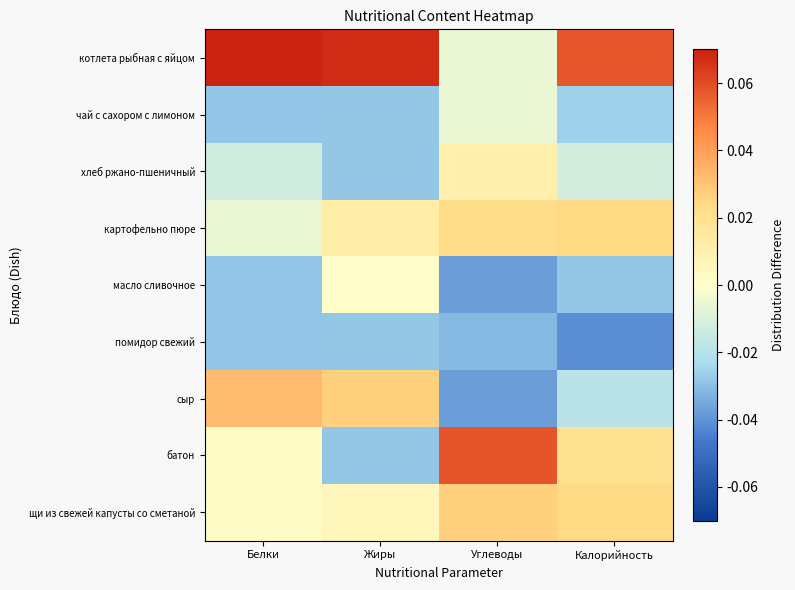

Which label corresponds to the smallest value in the chart?

Калорийность